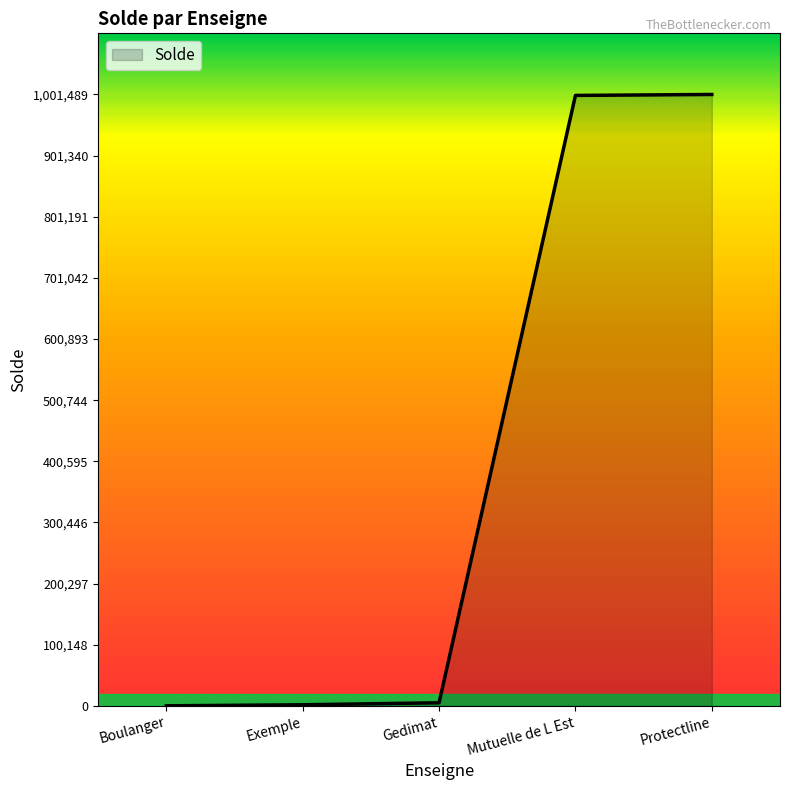

Is it true that the value at Exemple is 1700?

True